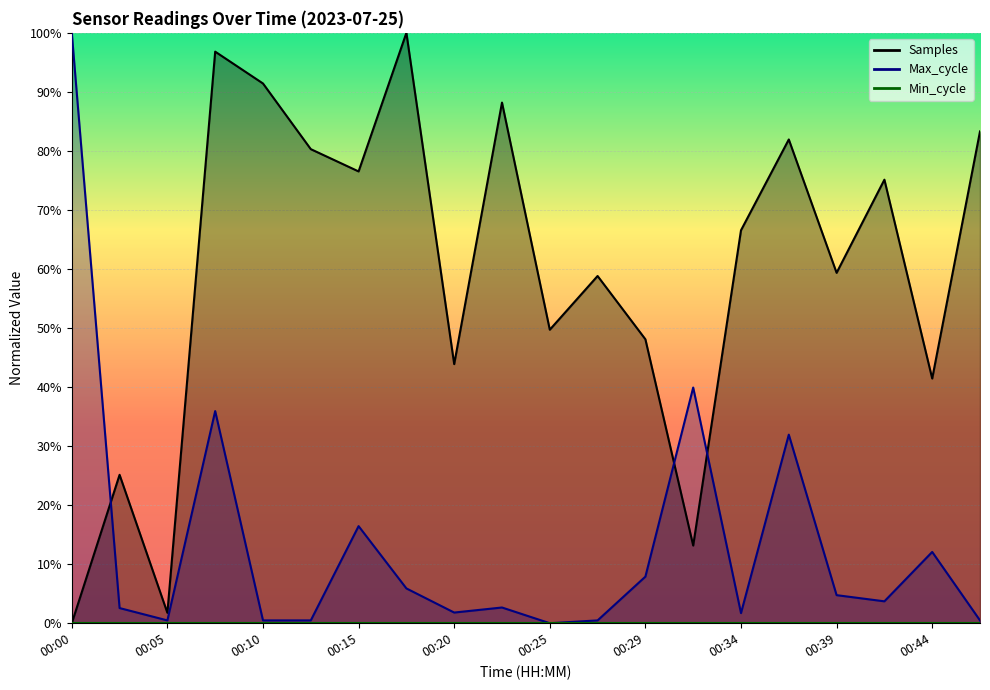

Which series has the largest range (max minus min)?

Samples